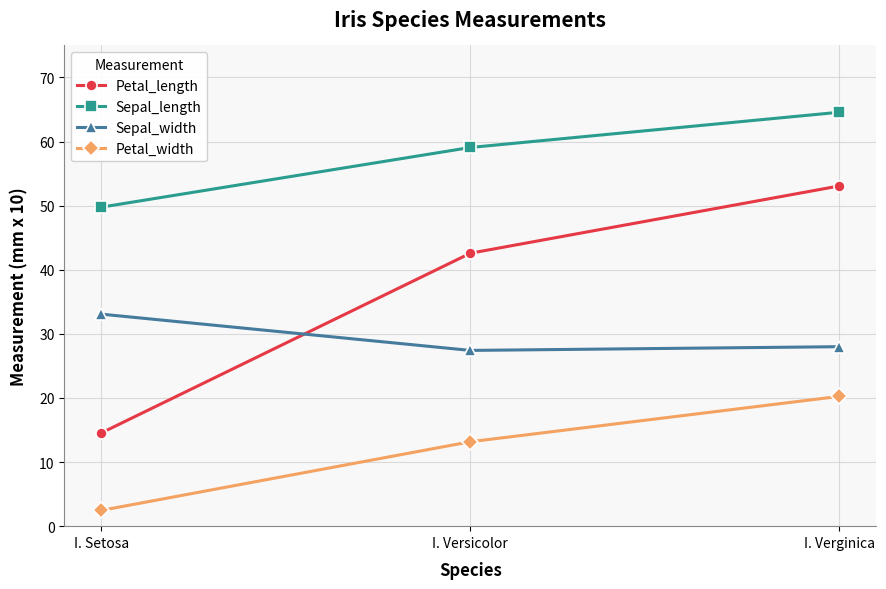

Does the chart display data point markers on the line(s)?

Yes